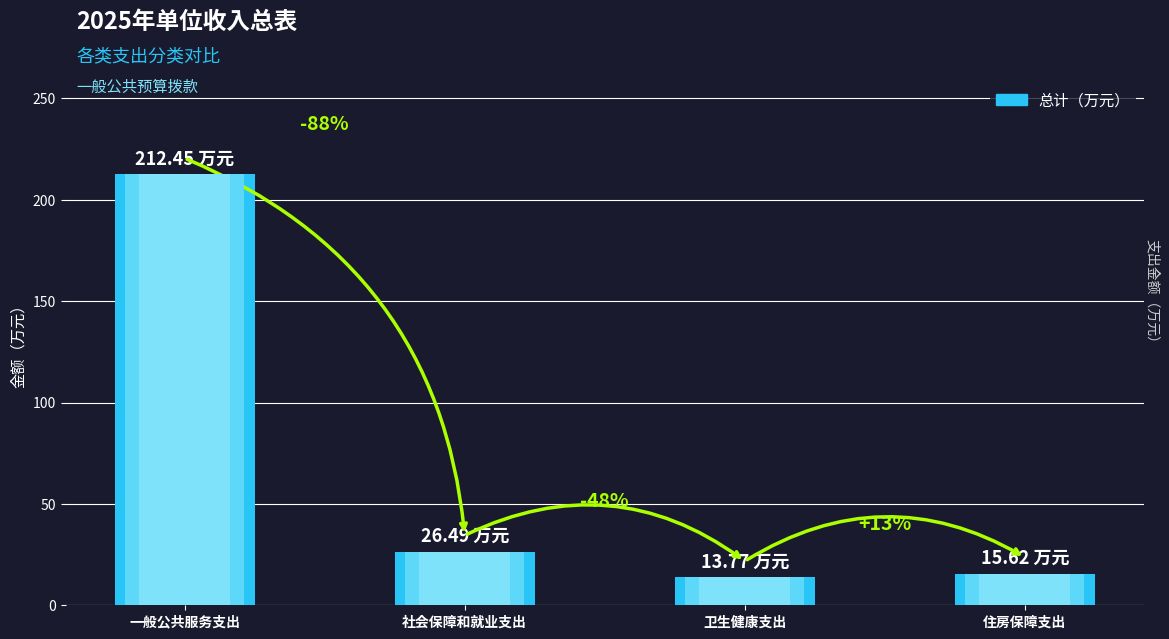

What is the difference between the values at 社会保障和就业支出 and 住房保障支出?

10.9